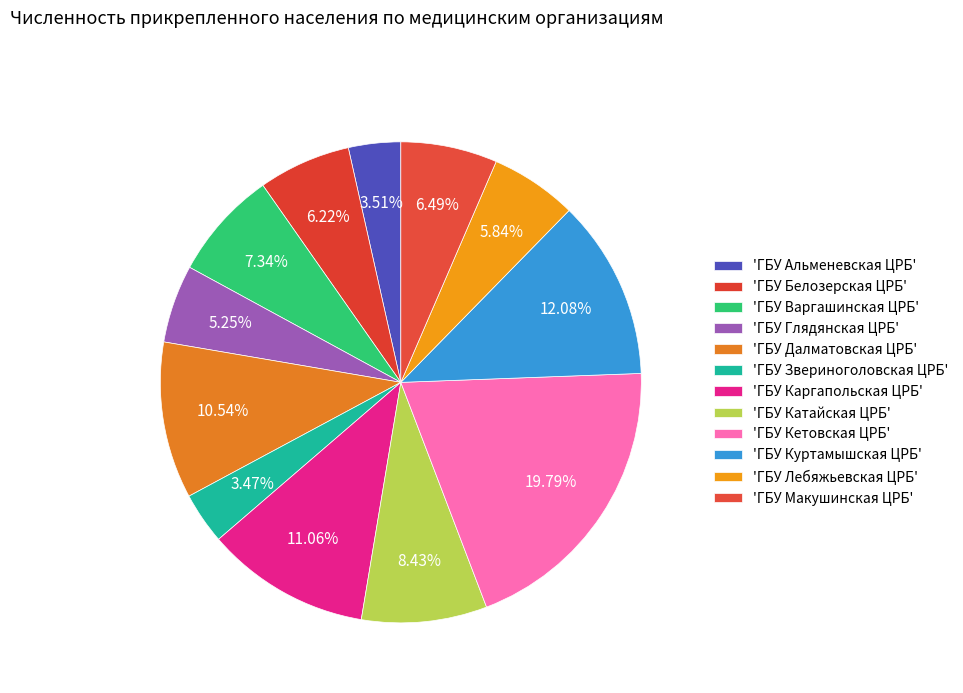

How many slices are in this pie chart?

12